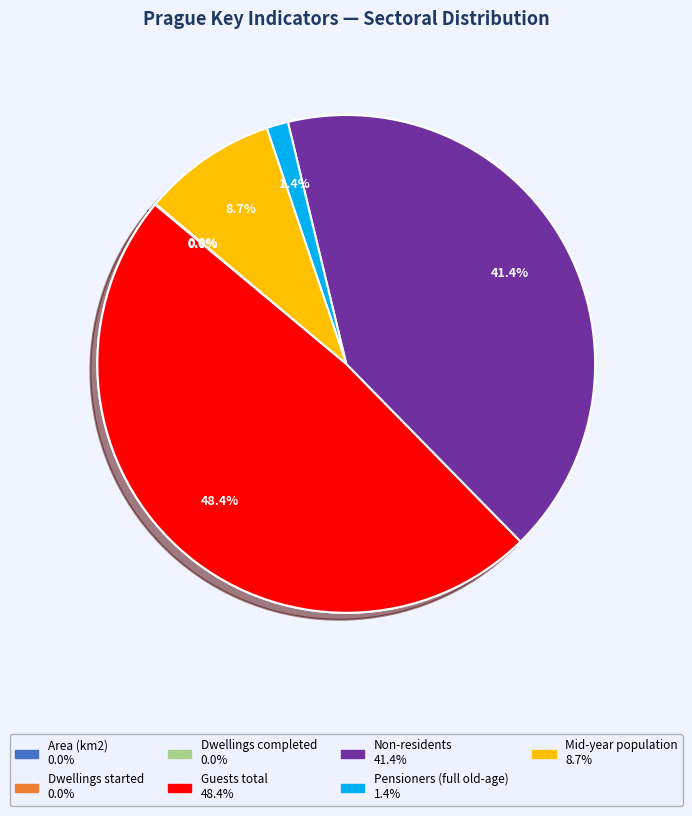

Is it true that Dwellings started is 0% of the pie?

True